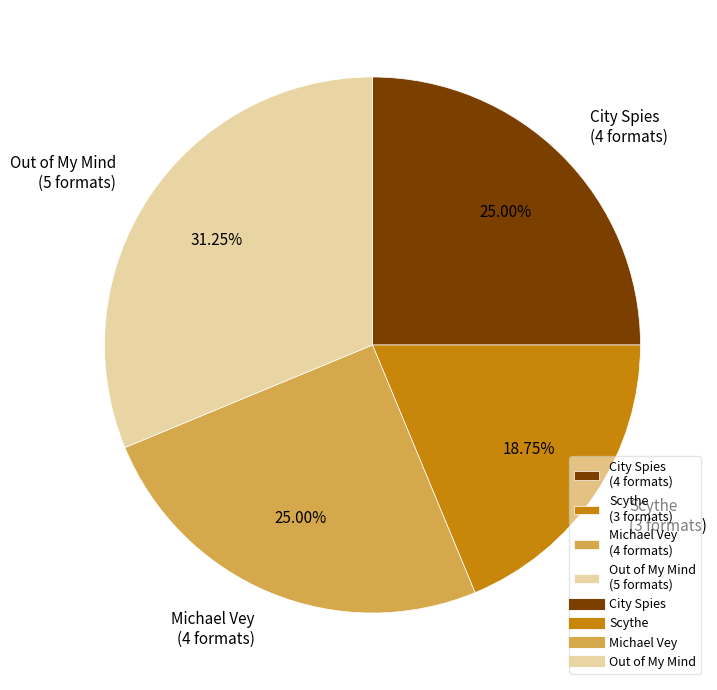

How many slices are in this pie chart?

4